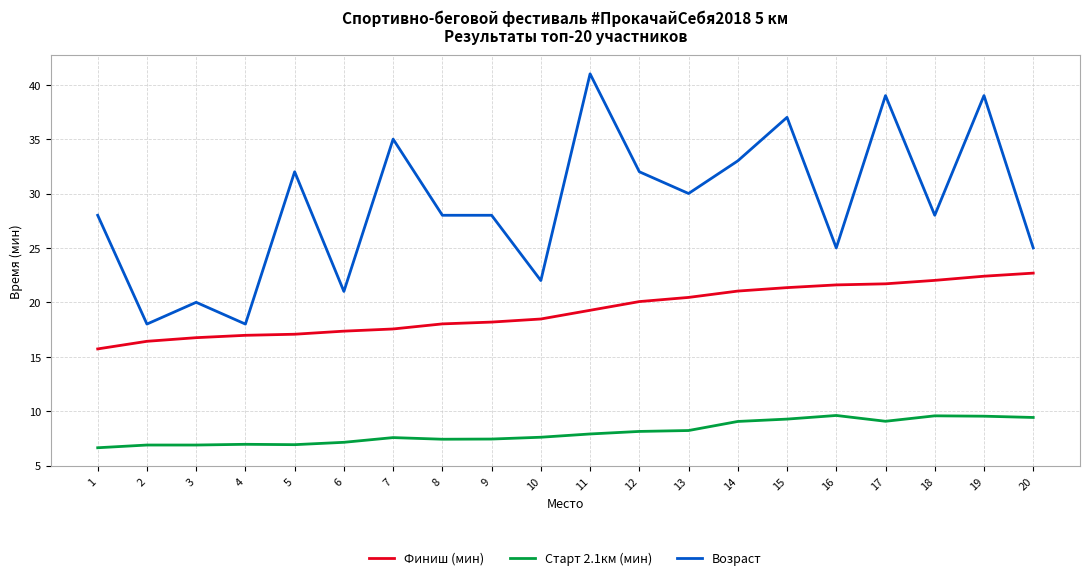

Is it true that Возраст equals 30.0 at 13?

True